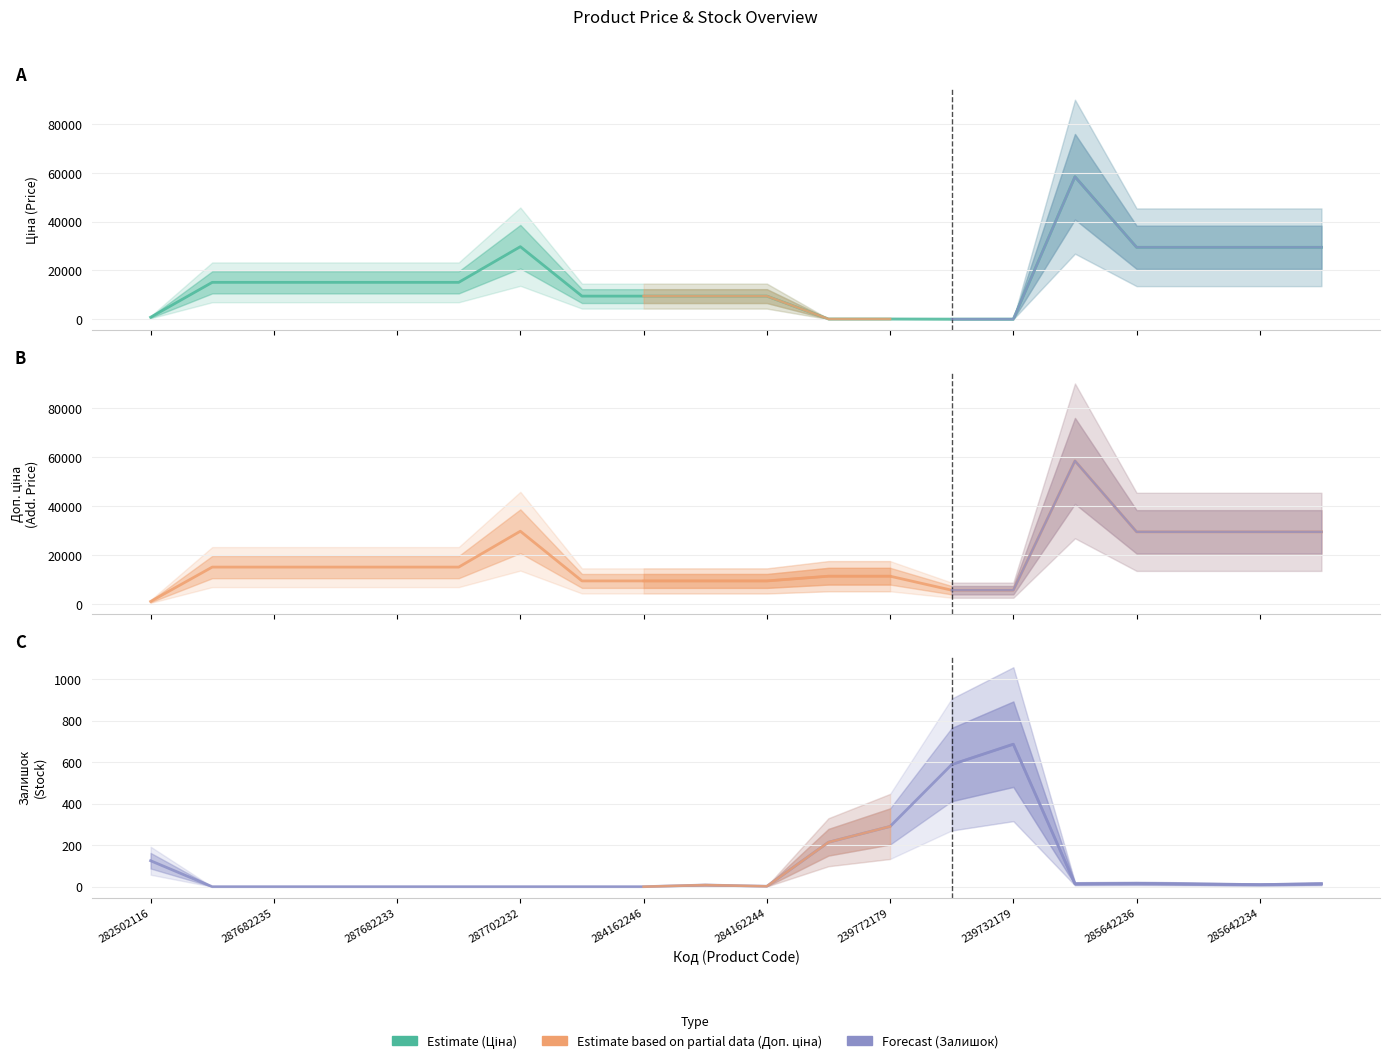

What is the difference between the maximum and minimum values in the Доп. ціна series?

57317.4